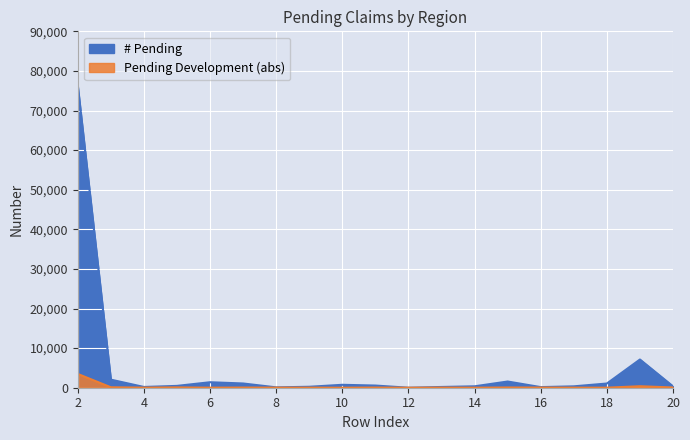

How many lines are shown in the chart?

1